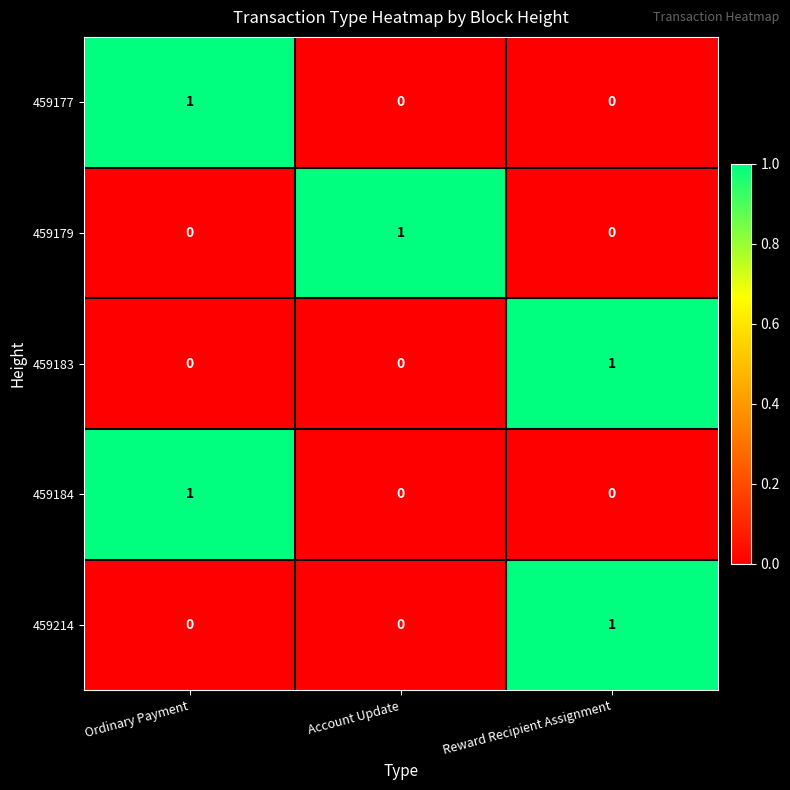

Reading left to right, extract all data points from this chart.

459177: Ordinary Payment=1	Account Update=0	Reward Recipient Assignment=0
459179: Ordinary Payment=0	Account Update=1	Reward Recipient Assignment=0
459183: Ordinary Payment=0	Account Update=0	Reward Recipient Assignment=1
459184: Ordinary Payment=1	Account Update=0	Reward Recipient Assignment=0
459214: Ordinary Payment=0	Account Update=0	Reward Recipient Assignment=1